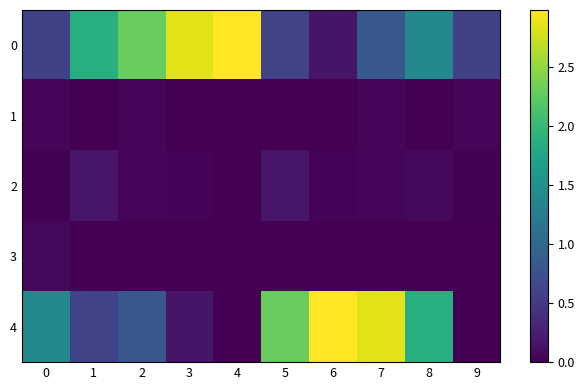

Rank the series at 4 from lowest to highest value.

1, 2, 3, 4, 0